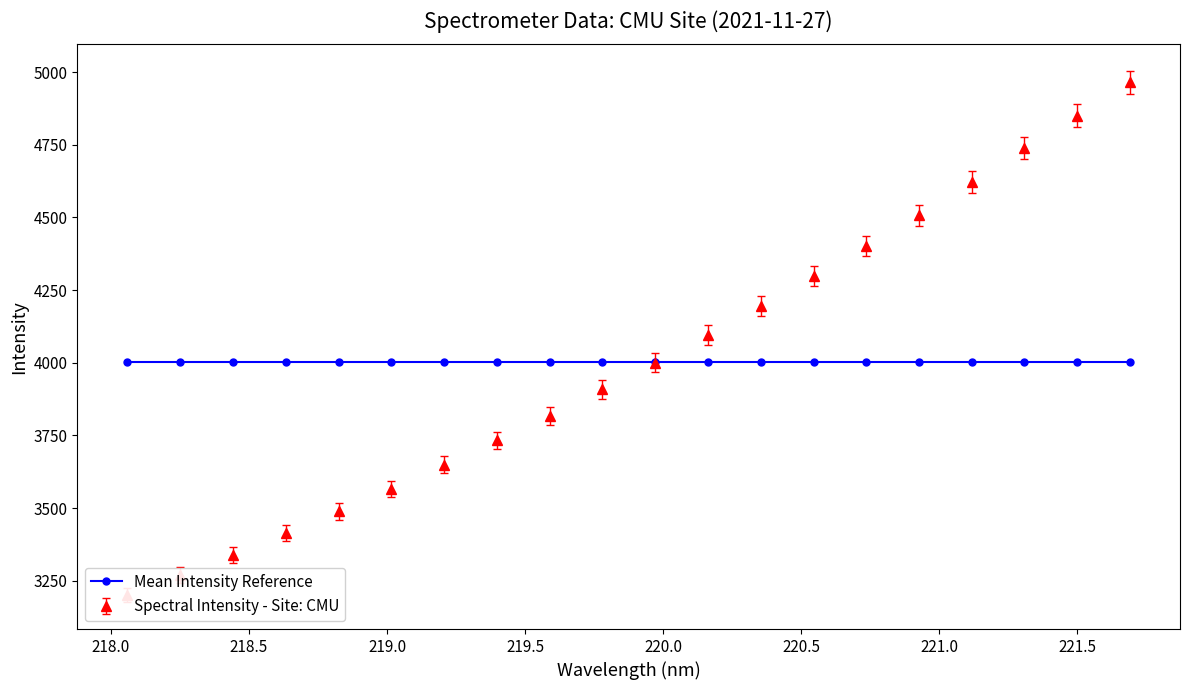

How many data points does each series have?

20